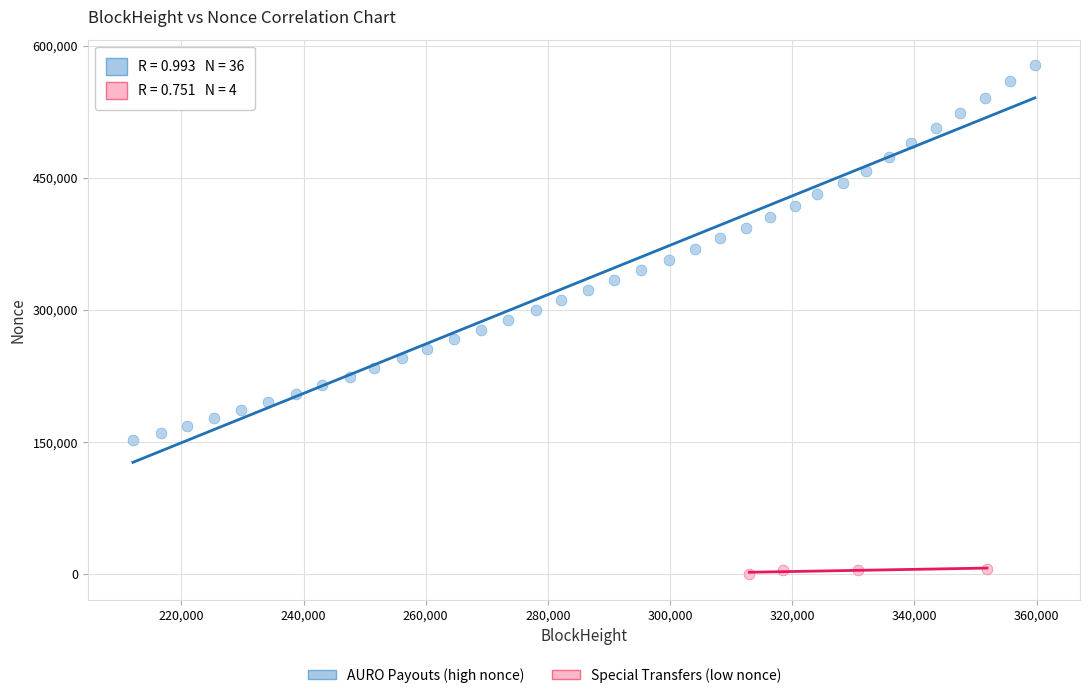

Which series reaches the maximum Y coordinate?

AURO Payouts (high nonce)